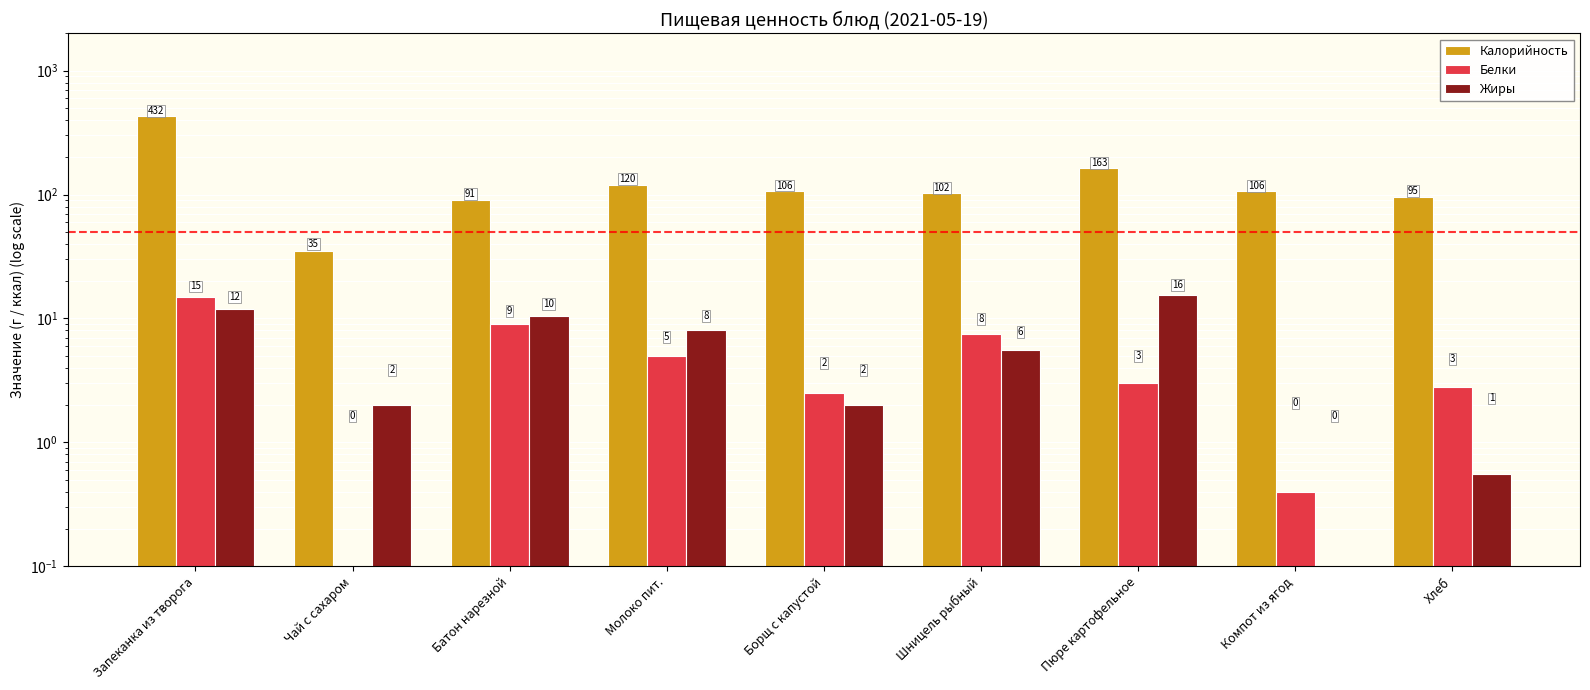

Reading left to right, extract all data points from this chart.

Калорийность: 432.0	35.0	91.0	120.0	106.2	102.0	163.0	106.0	95.0
Белки: 15.0	0.0	9.0	5.0	2.5	7.5	3.0	0.4	2.8
Жиры: 12.0	2.0	10.5	8.0	2.0	5.6	15.6	0.0	0.6